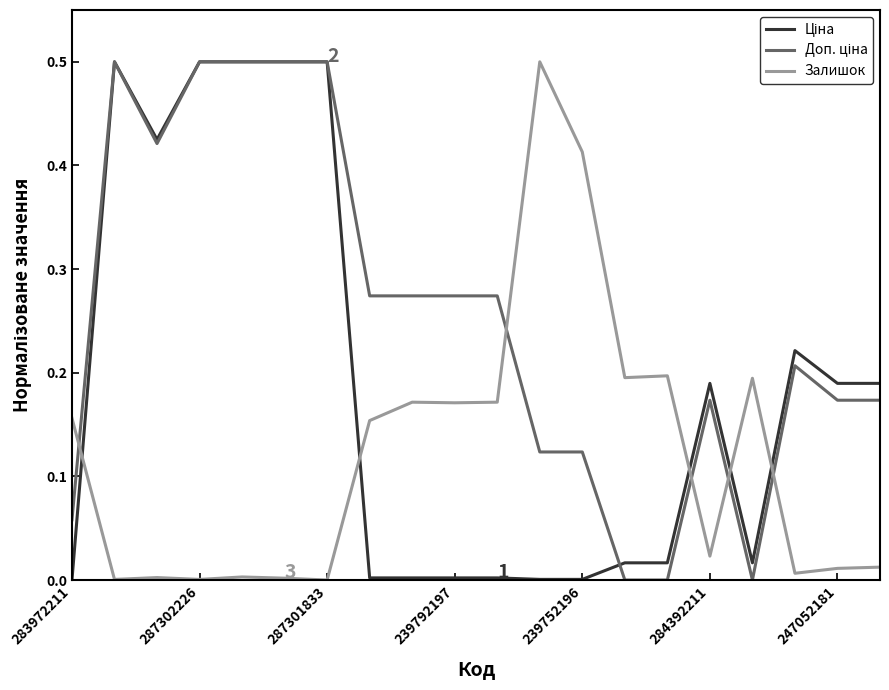

The Залишок series shows 0.3 at 287301833. True or false?

False